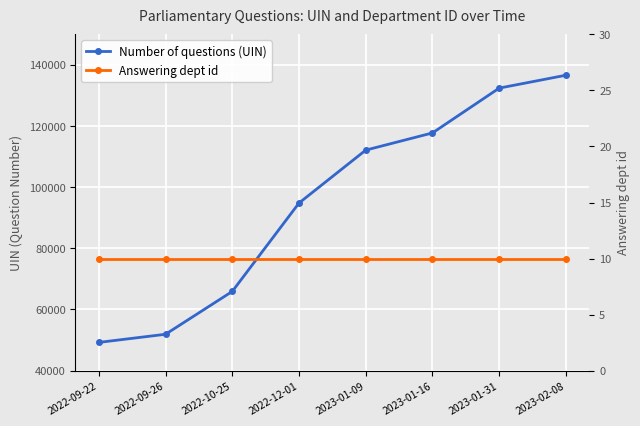

True or false: Number of questions (UIN) and Answering dept id intersect in this chart.

False